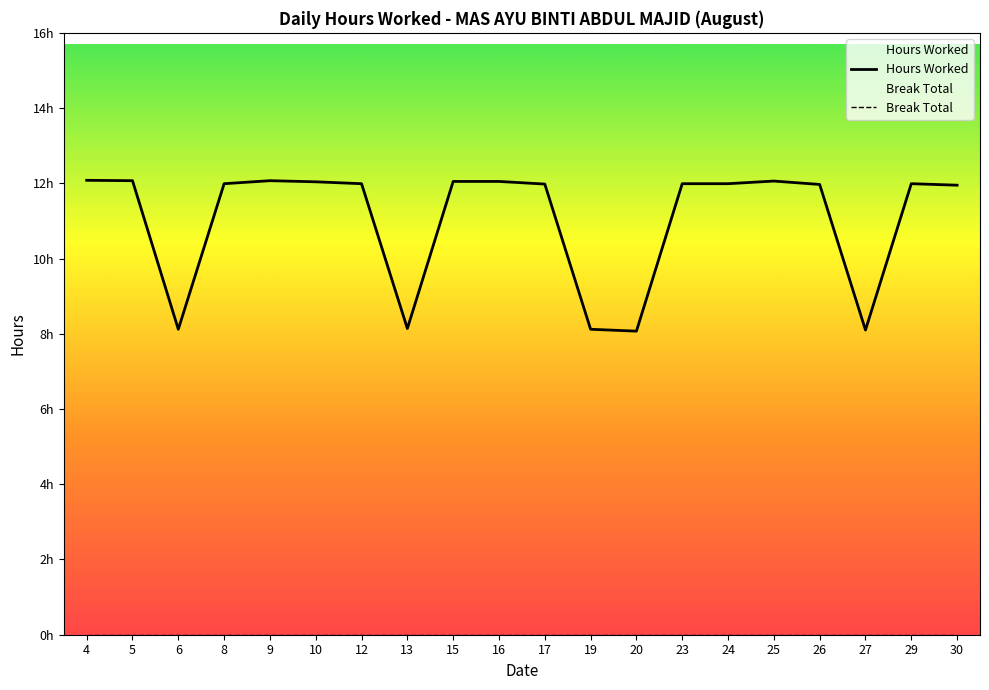

What is the greatest value displayed?

12.1